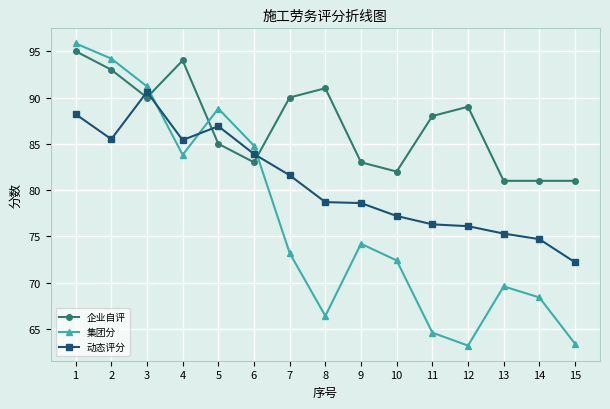

True or false: 企业自评 has more than 2 points higher than both neighbors.

True